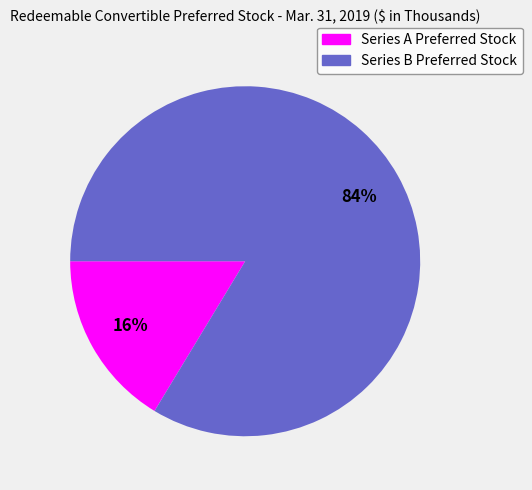

Is there any slice that represents more than half of the pie?

Yes